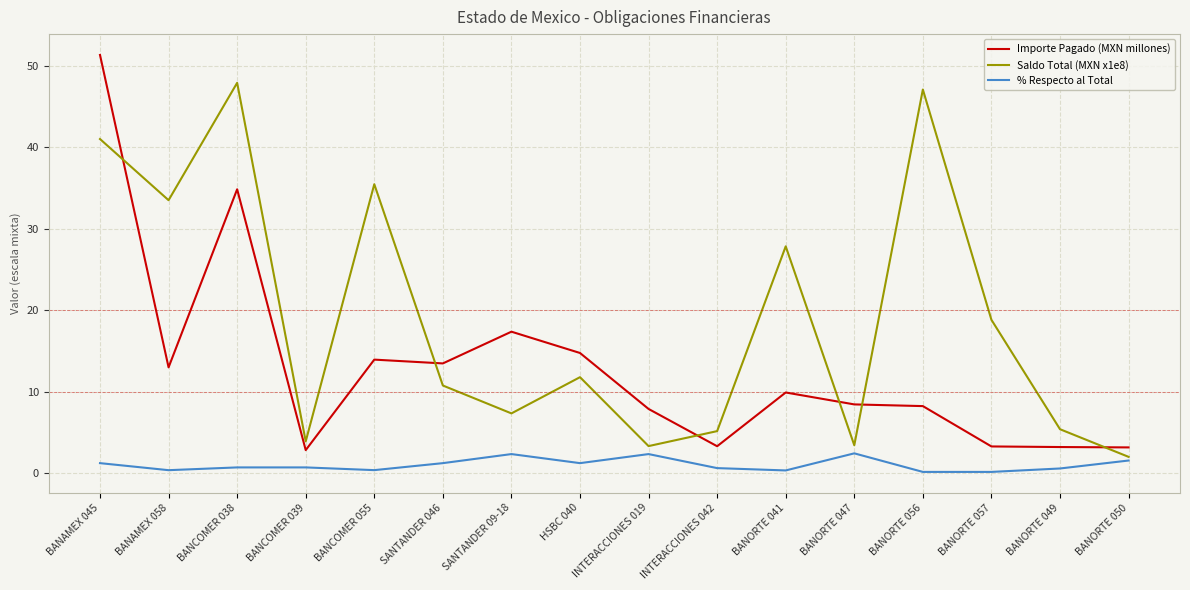

Where is Importe Pagado (MXN millones) nearest to the value 27?

BANCOMER 038